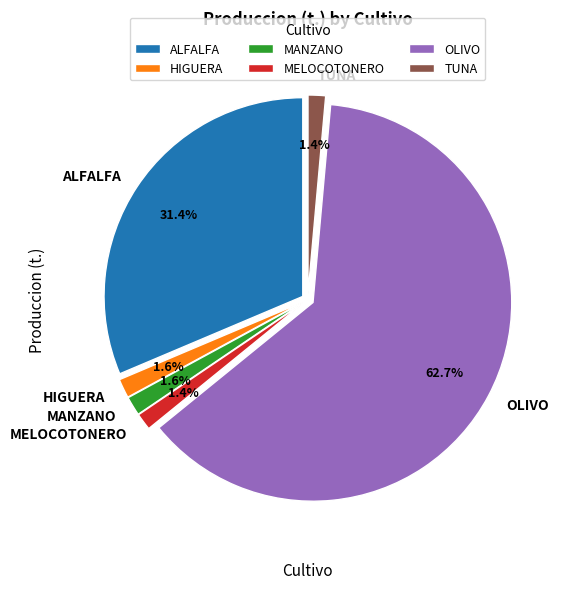

What percentage is the MELOCOTONERO slice, to the nearest percent?

1%